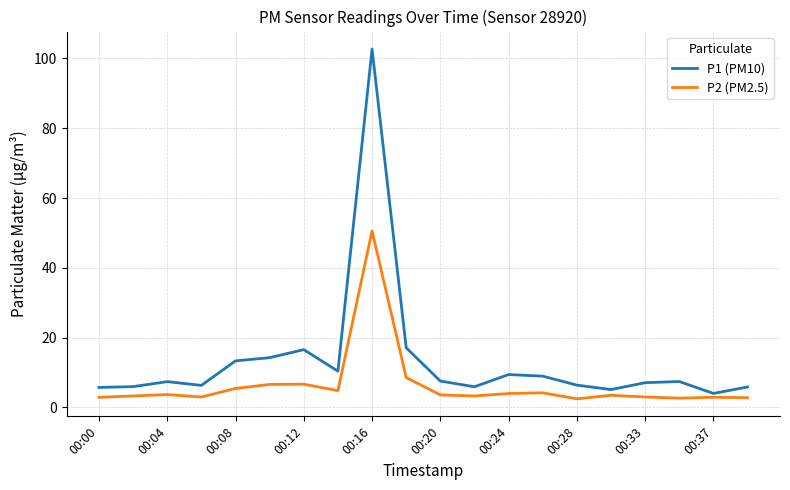

What is the difference between the second highest and second lowest values in the P1 (PM10) series?

12.0